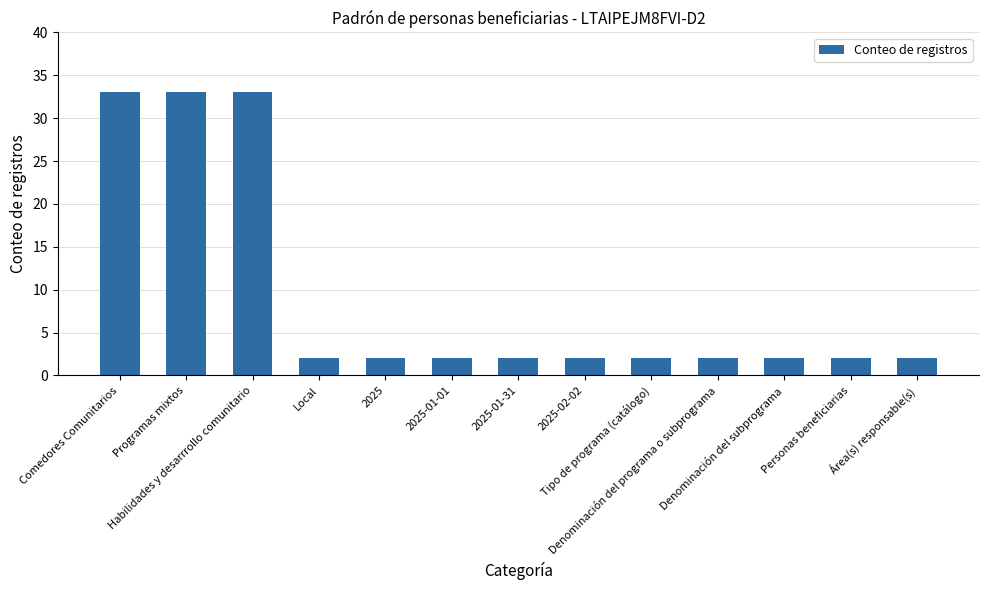

What is the label of the 7th bar from the left?

2025-01-31